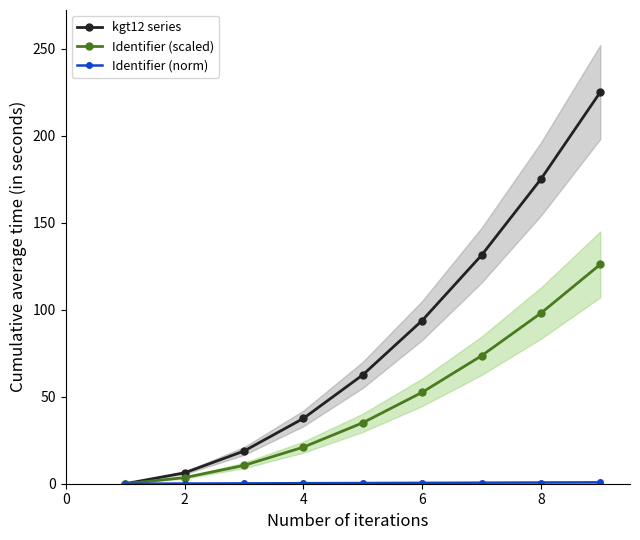

What is the difference between the kgt12 series values at 6 and 6?

93.8